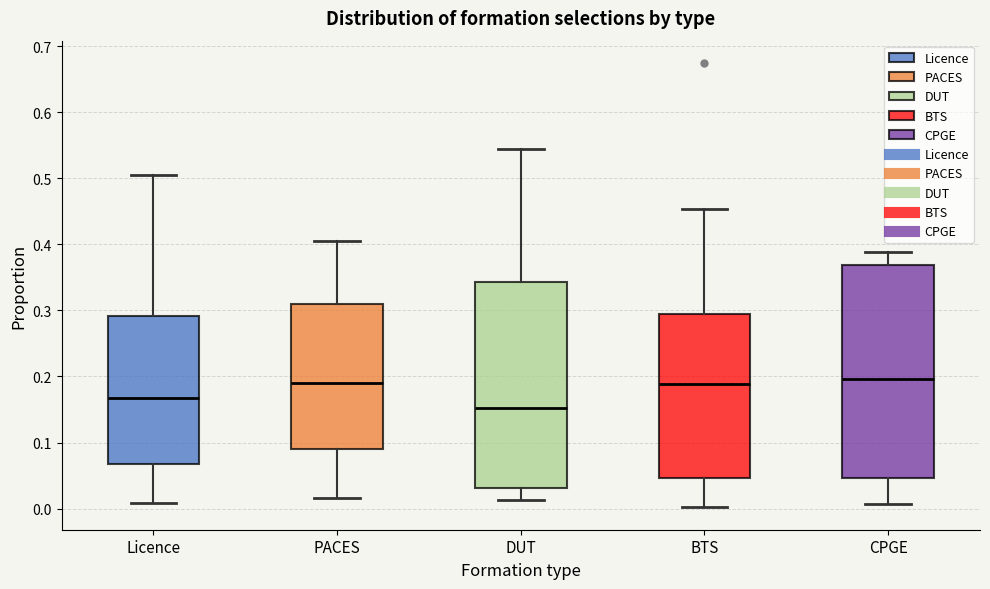

Where does the lower whisker of the box for PACES end on the y-axis? The values are not printed on the chart, so give them approximately, as read against the axis.

0.02